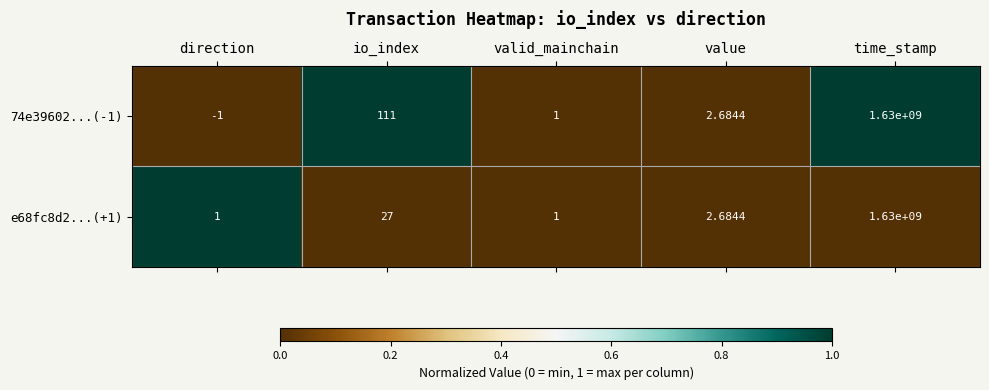

How many series are shown in this chart?

2